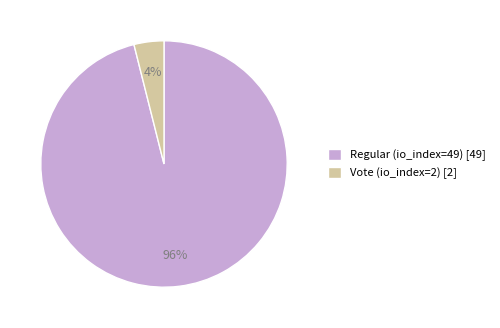

Count the number of slices in the pie.

2